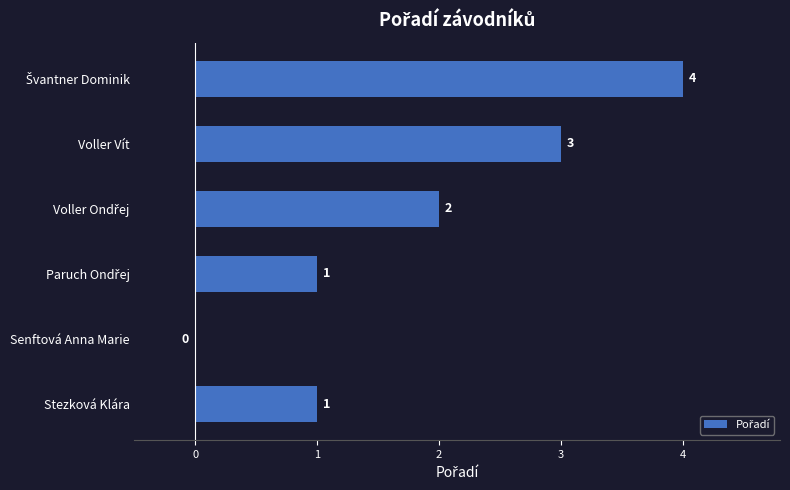

Are the bars horizontal?

Yes